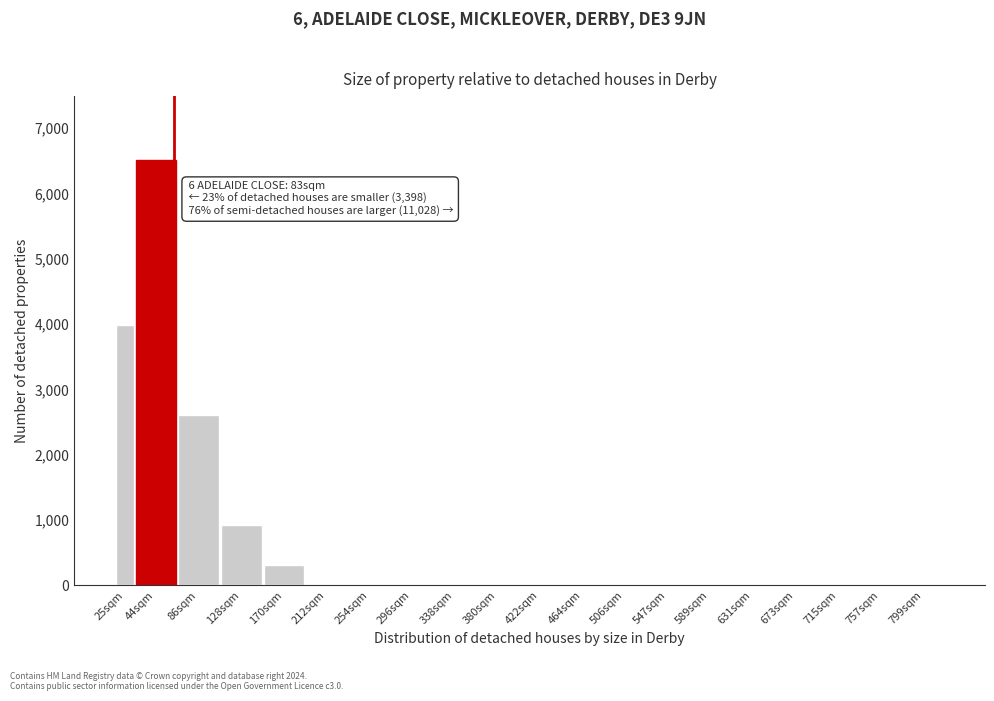

Reading left to right, extract all data points from this chart.

25sqm=3984	44sqm=6512	86sqm=2601	128sqm=924	170sqm=312	212sqm=0	254sqm=0	296sqm=0	338sqm=0	380sqm=0	422sqm=0	464sqm=0	506sqm=0	547sqm=0	589sqm=0	631sqm=0	673sqm=0	715sqm=0	757sqm=0	799sqm=0